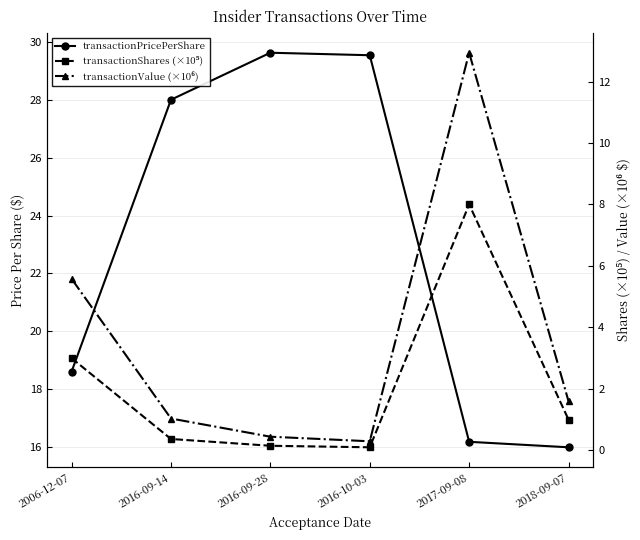

Reading left to right, what are all the values shown in this chart?

transactionPricePerShare: 18.6	28.0	29.6	29.6	16.2	16.0
transactionShares (×10⁵): 3.0	0.4	0.1	0.1	8.0	1.0
transactionValue (×10⁶): 5.6	1.0	0.4	0.3	12.9	1.6